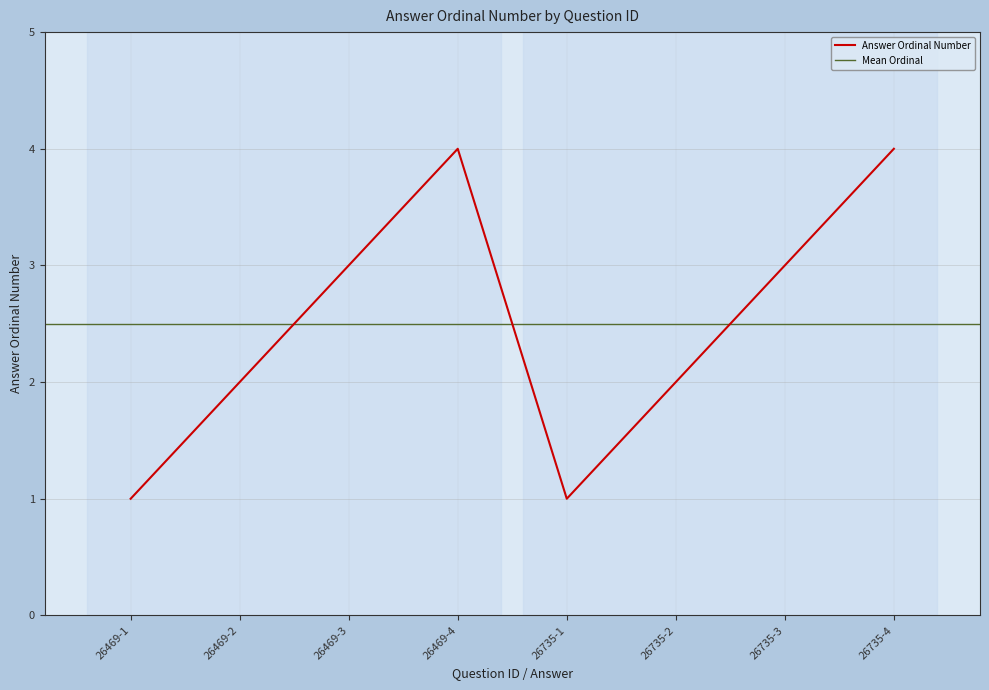

List the labels in order of value, largest first.

26469-4, 26735-4, 26469-3, 26735-3, 26469-2, 26735-2, 26469-1, 26735-1